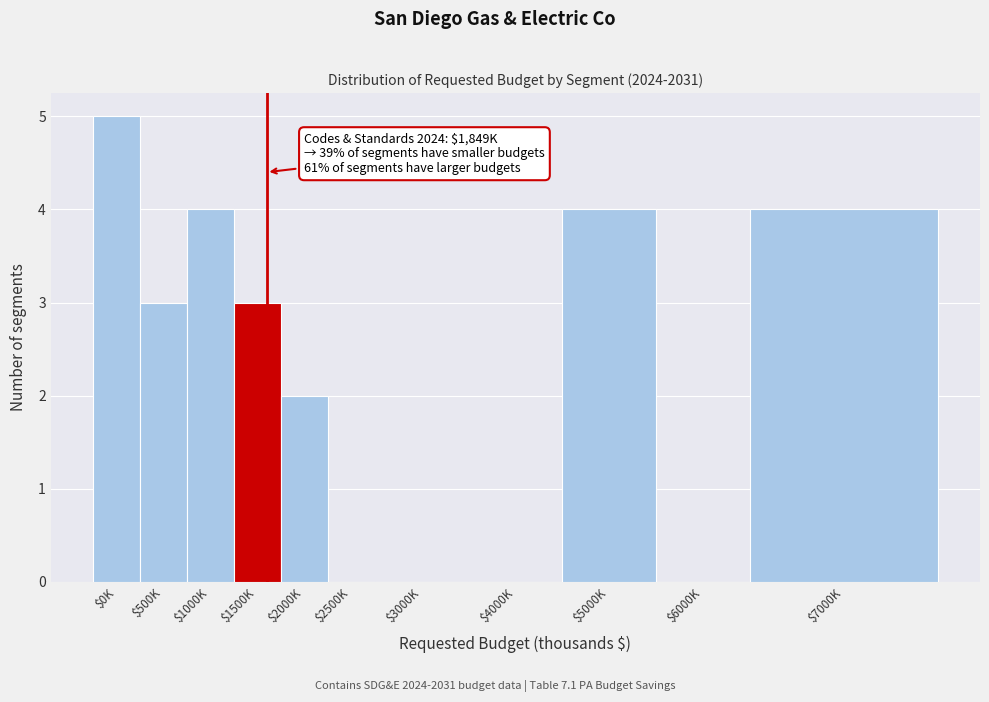

What is the greatest value displayed?

5